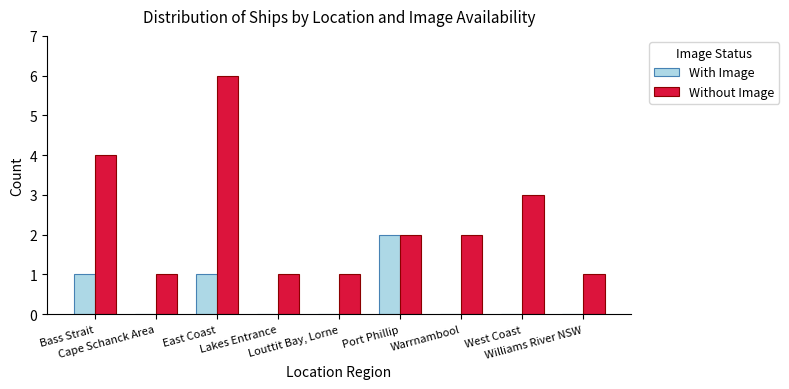

What is the sum of all With Image values?

4